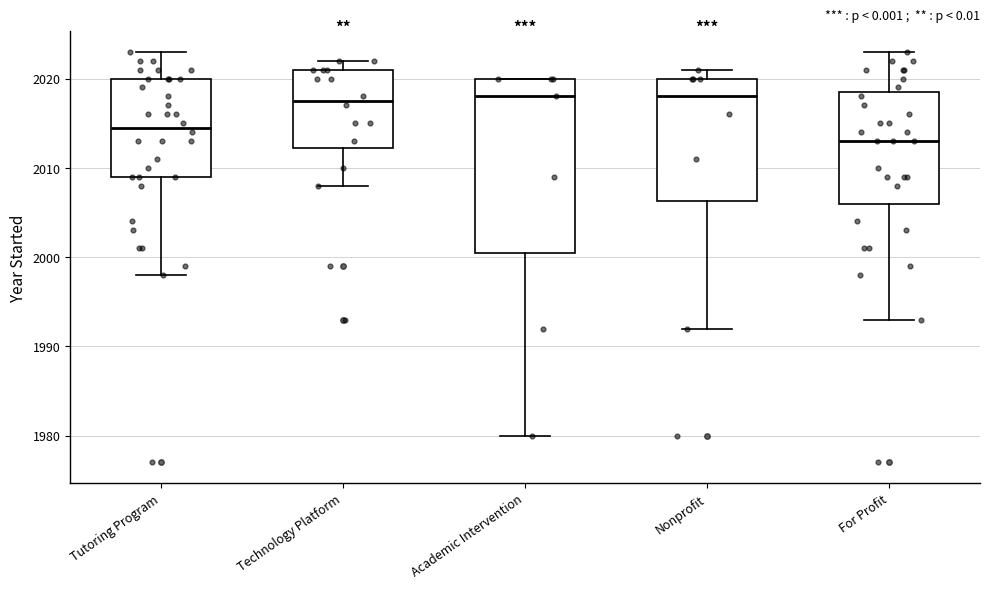

Which box has the lowest median line?

For Profit